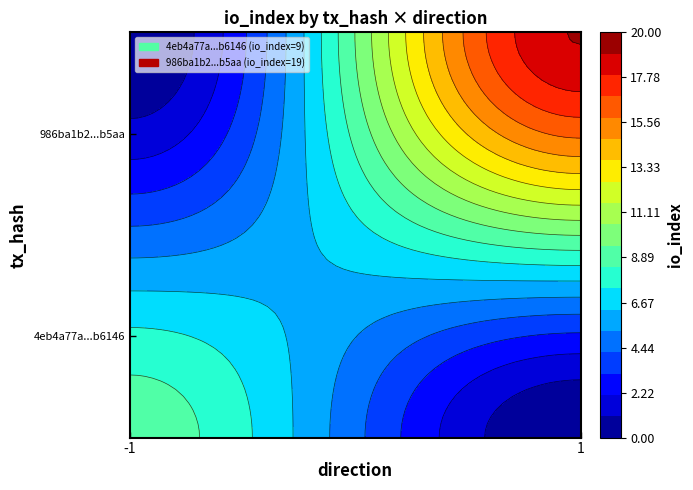

What is the total value across all series at io_index?

28